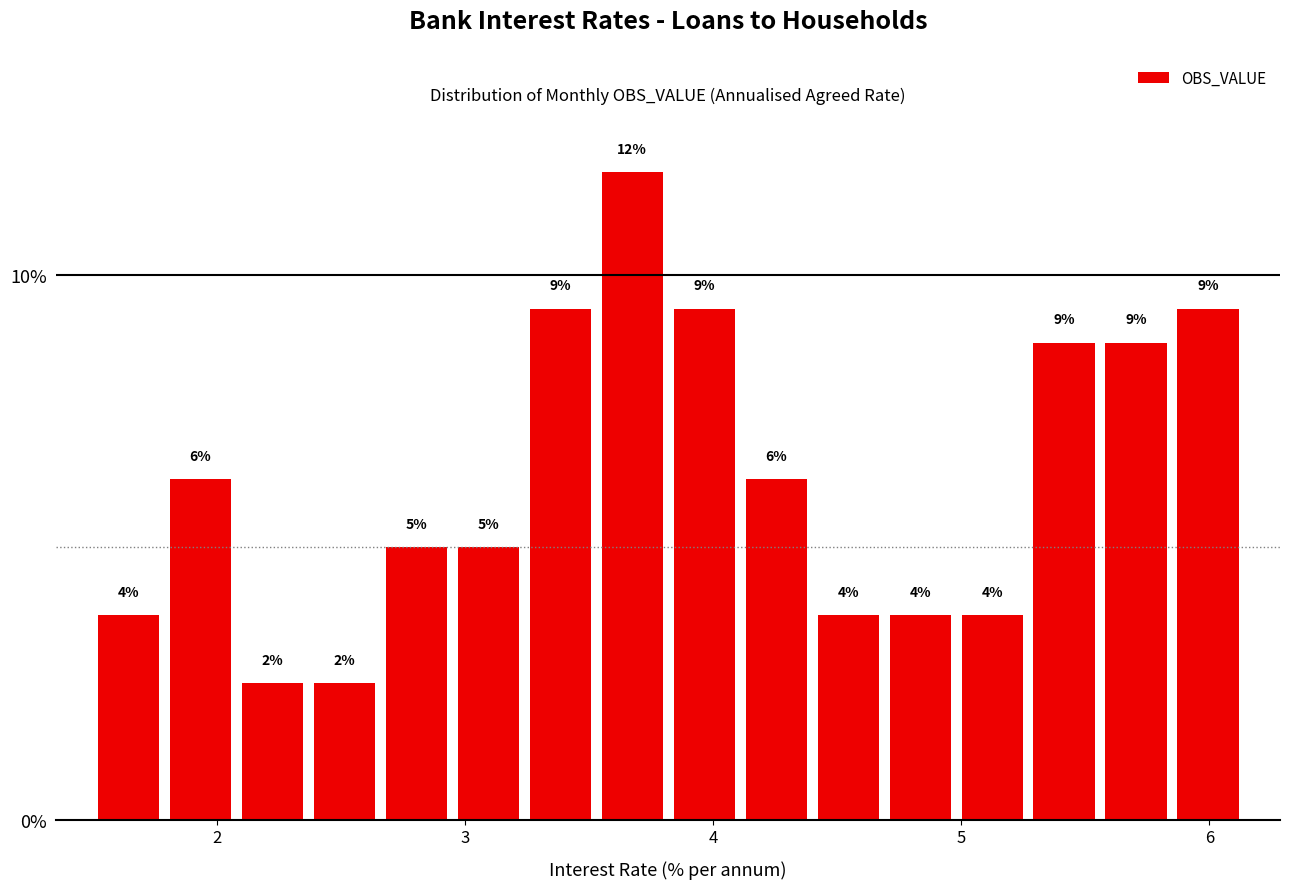

Read against the x-axis, roughly where is the centre of the tallest bar?

3.7